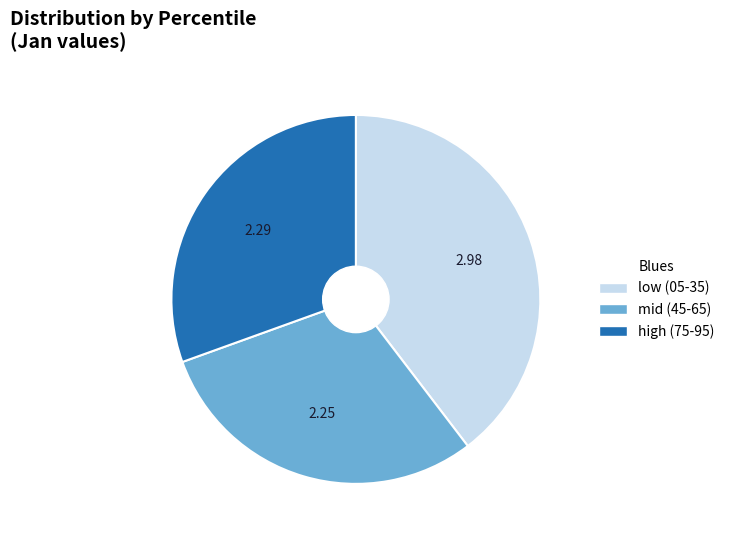

Rank the categories by value from lowest to highest.

mid (45-65), high (75-95), low (05-35)